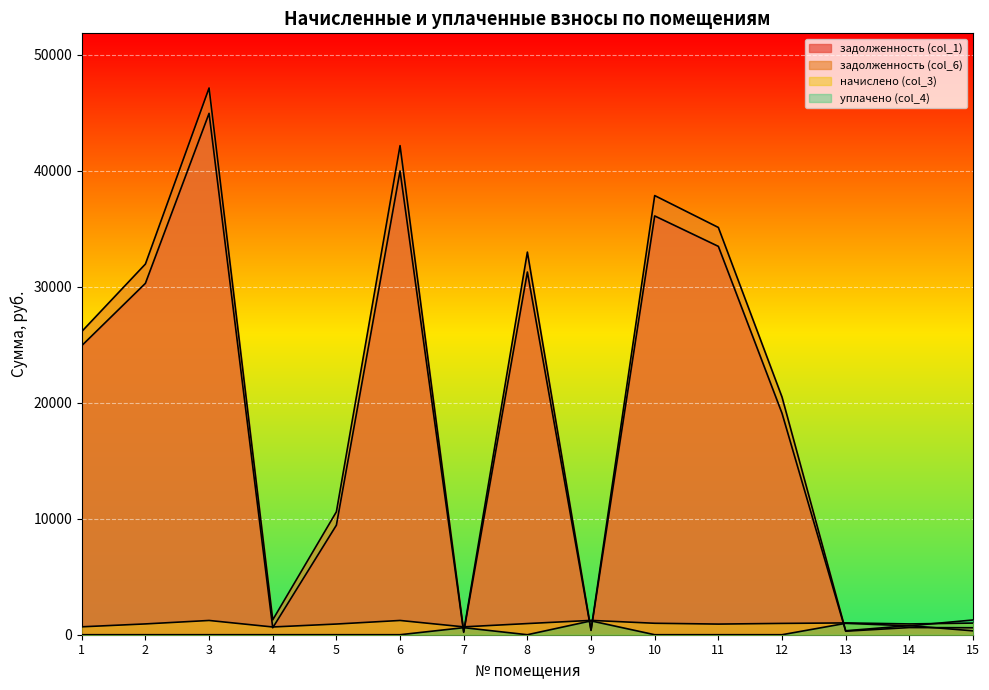

What is the value of the задолженность (col_6) point at the 13th from the left?

342.1